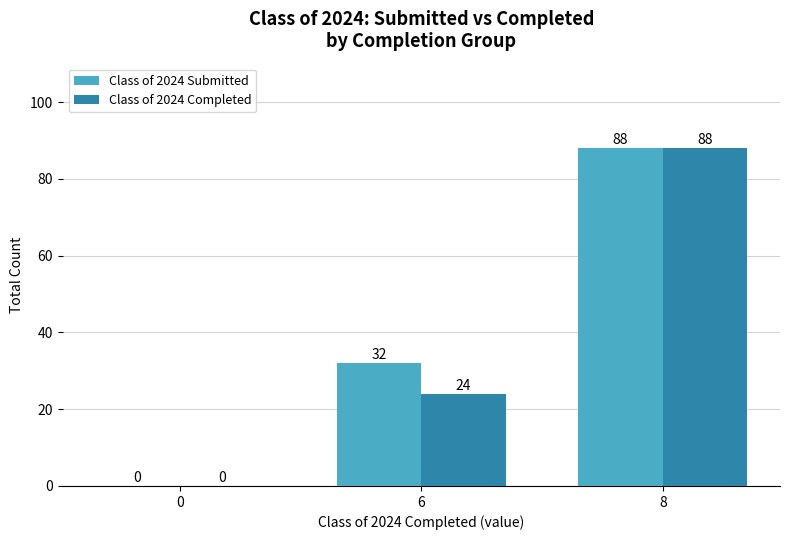

Count the Class of 2024 Submitted values in the range 0 to 88.

3